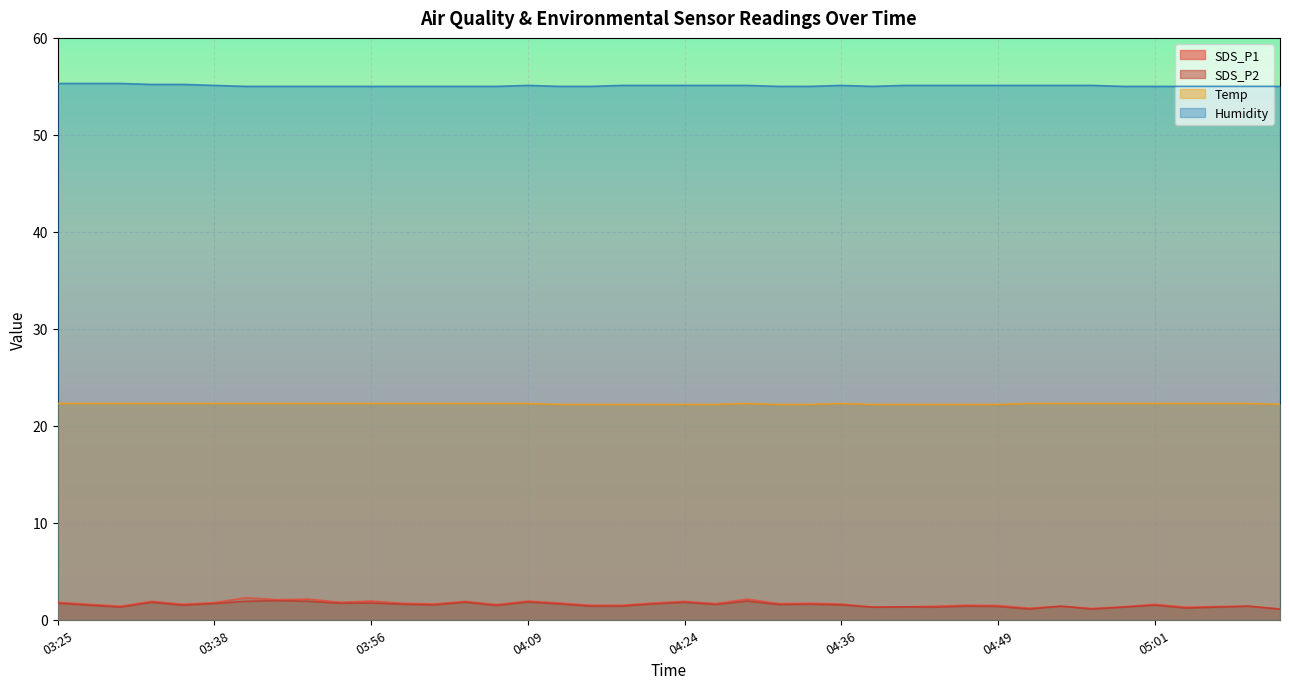

True or false: SDS_P1 has a value of 1.5 at 04:19.

True